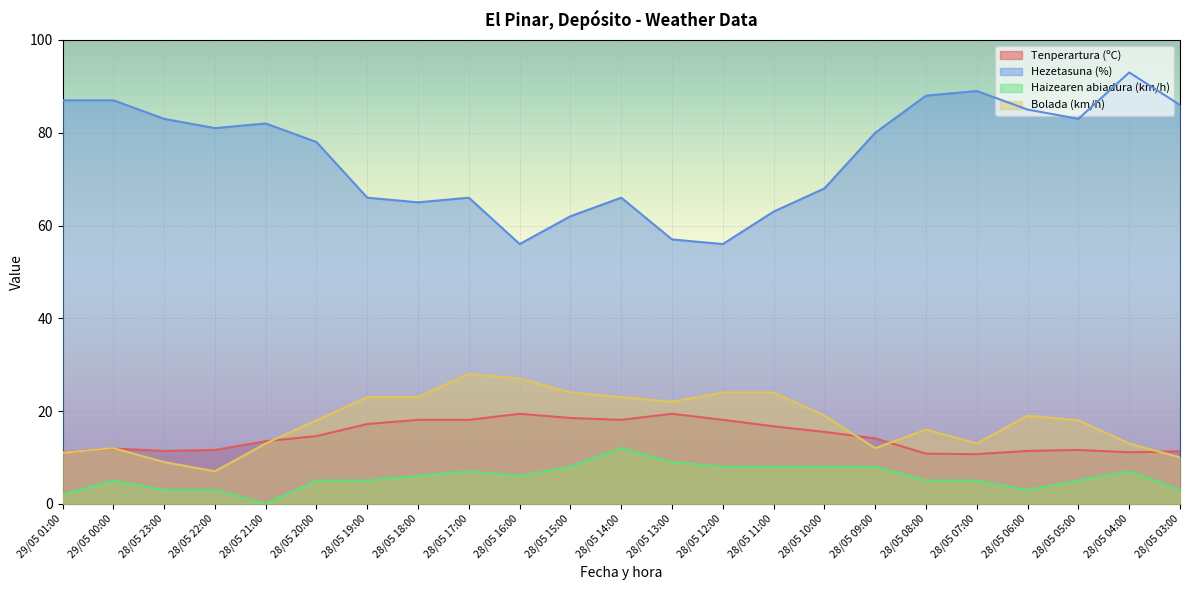

The Haizearen abiadura (km/h) series shows 11.7 at 28/05 17:00. True or false?

False